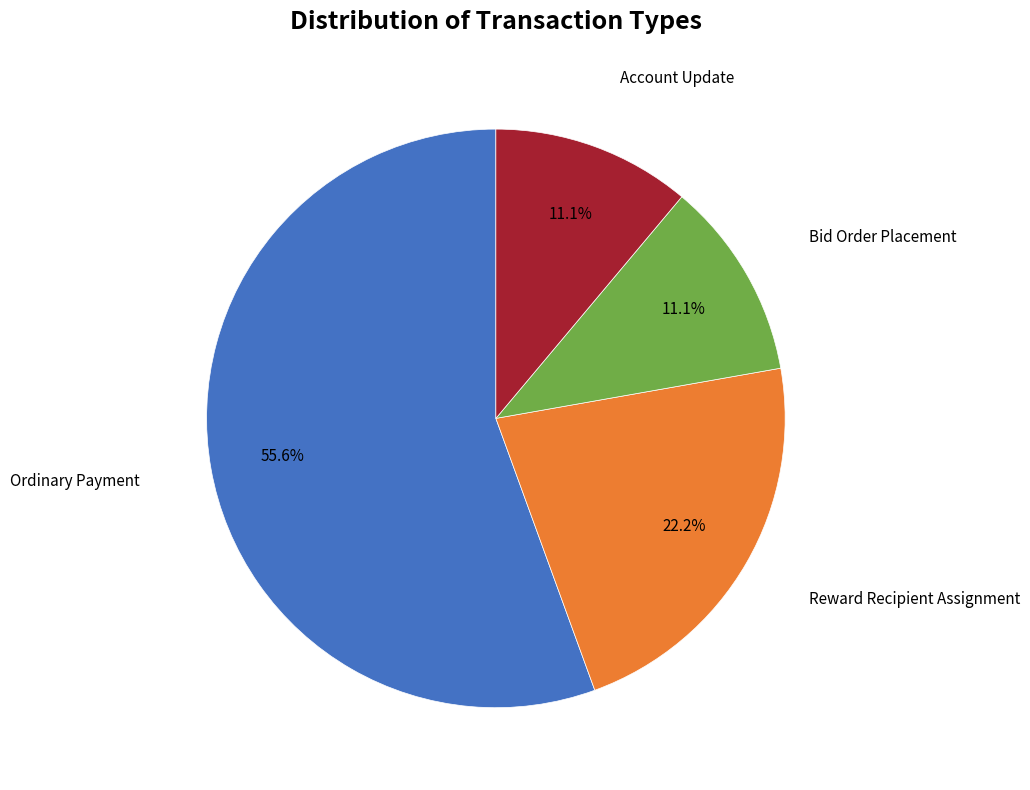

To the nearest percent, what is the difference between the Reward Recipient Assignment and Ordinary Payment slice percentages?

33%